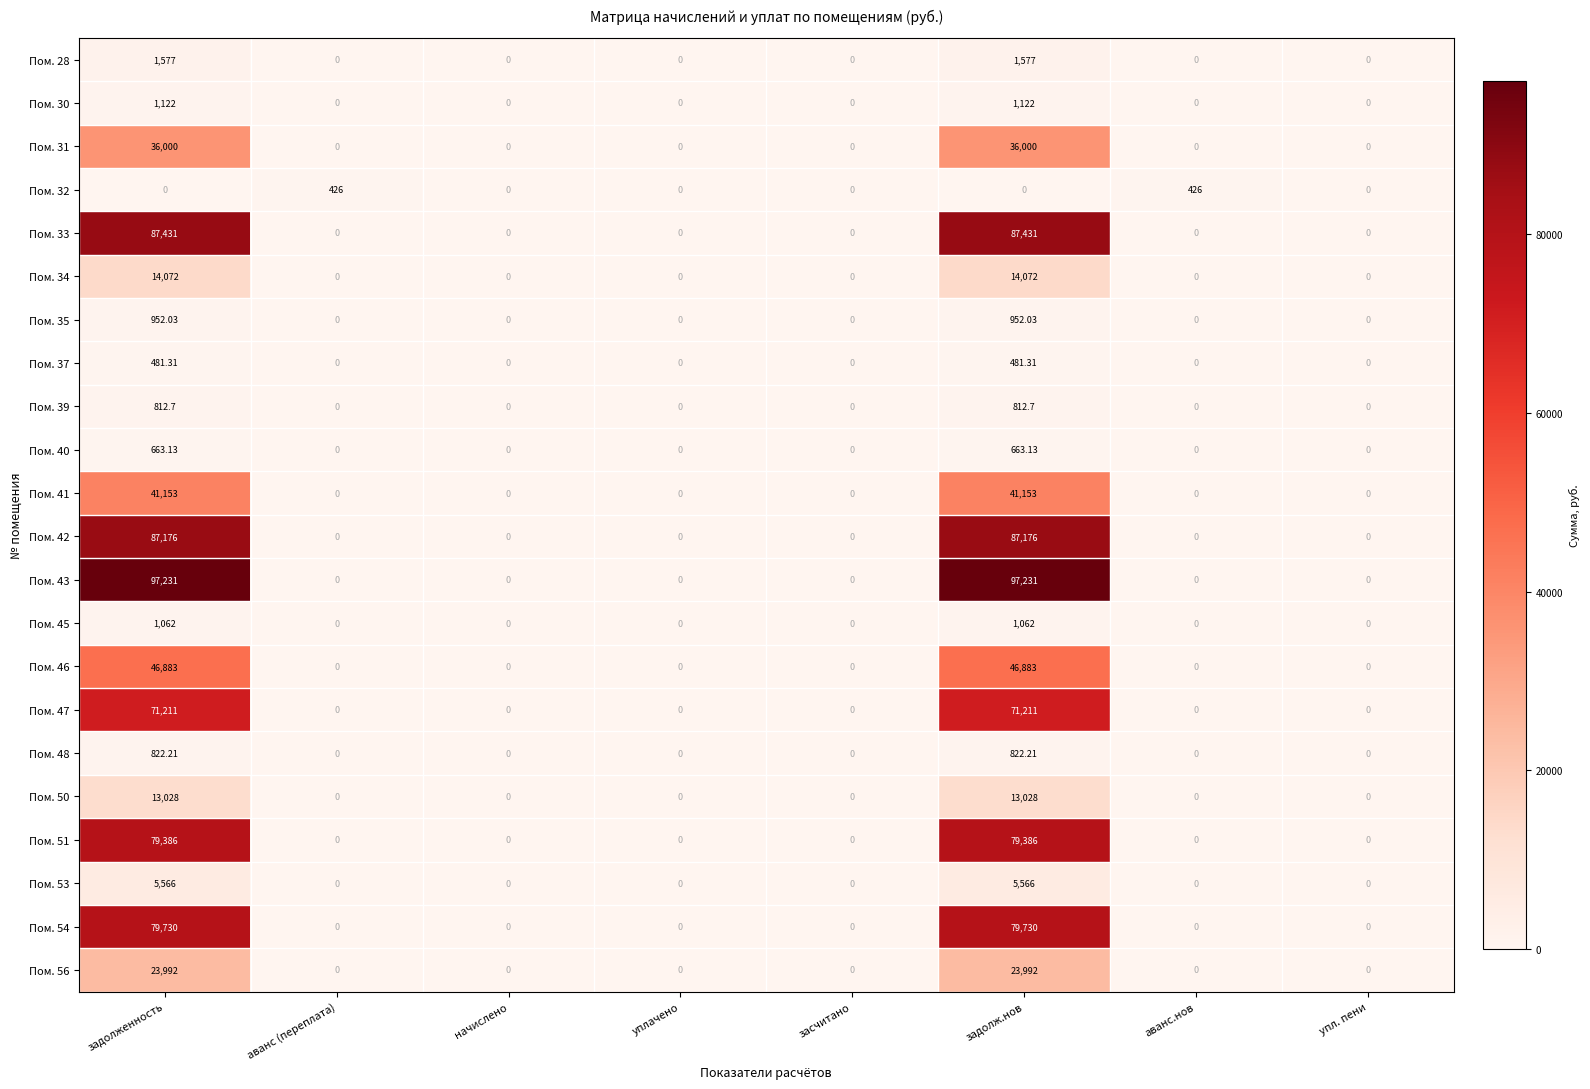

How many data points in Пом. 42 are above 0?

2